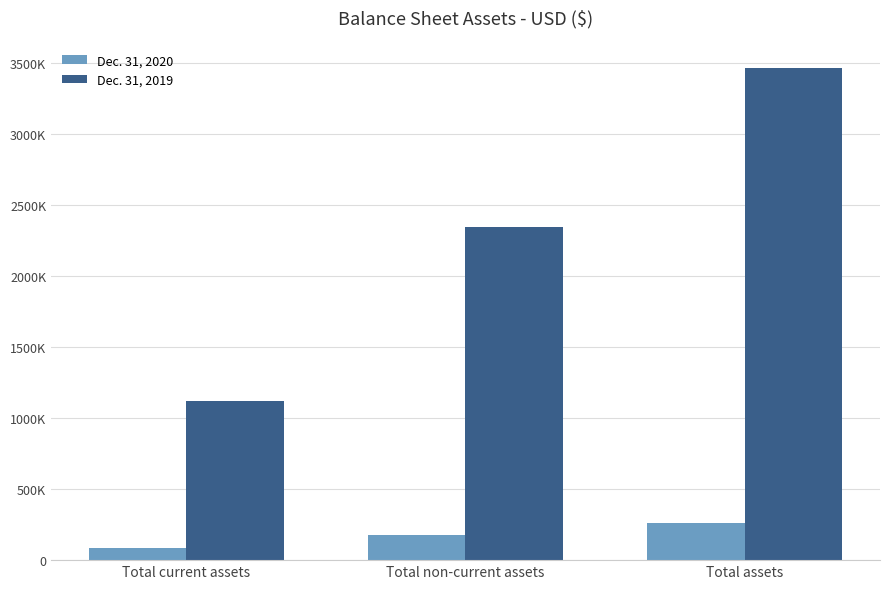

What is the difference between the Dec. 31, 2019 values at Total current assets and Total non-current assets?

1223267